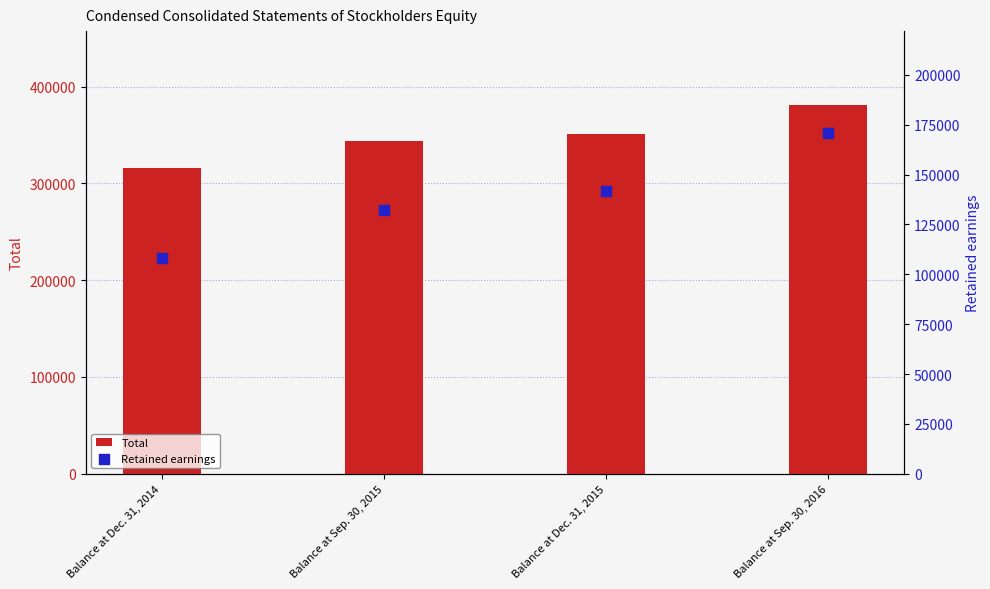

Which series has the widest spread of Y values?

Total